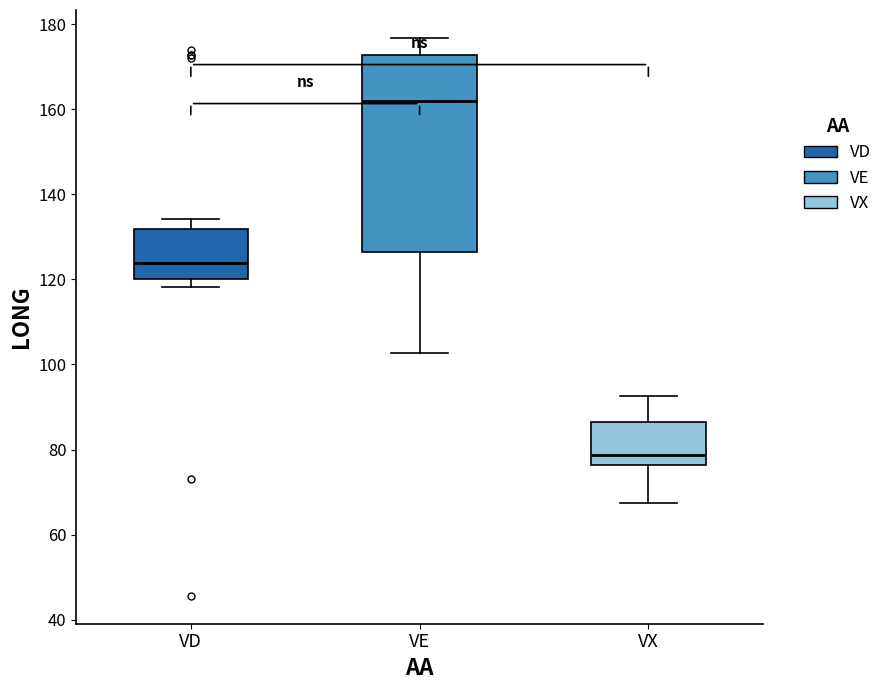

Where does the median line of the box for VD sit on the y-axis? The values are not printed on the chart, so give them approximately, as read against the axis.

124